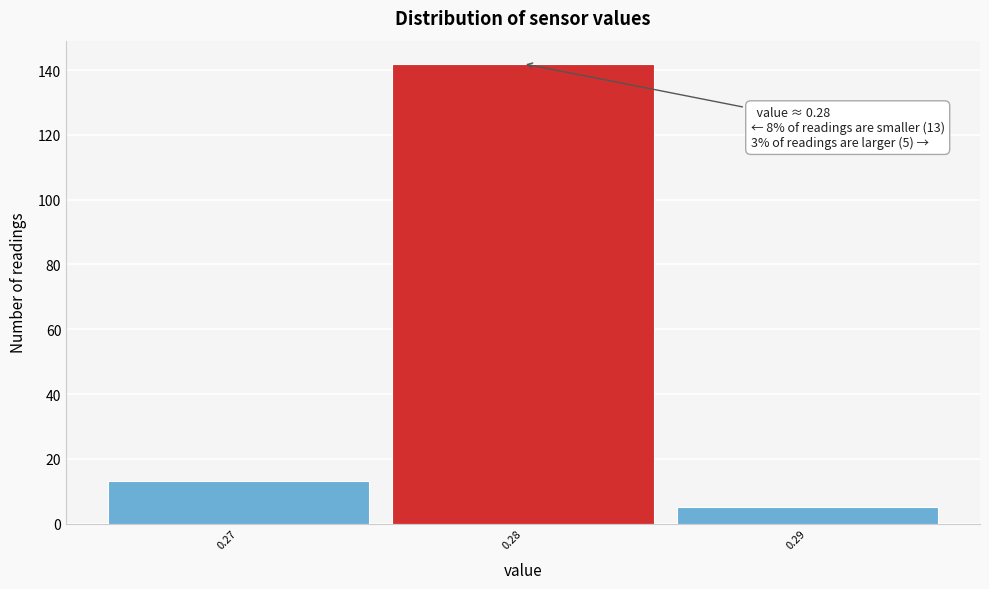

Which range on the x-axis has the tallest bar?

0.275 to 0.285